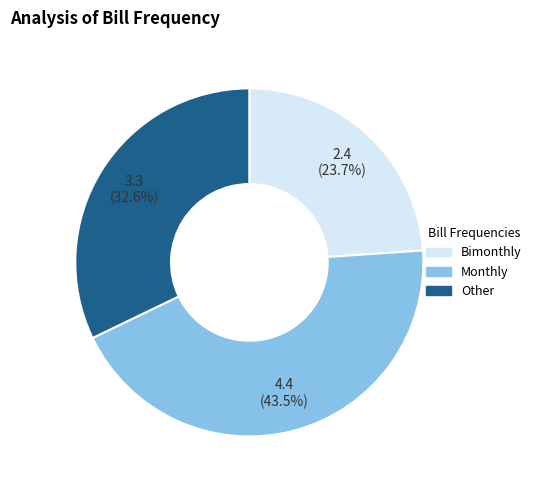

Do pct35 and pct05 together represent more than half of the pie?

No